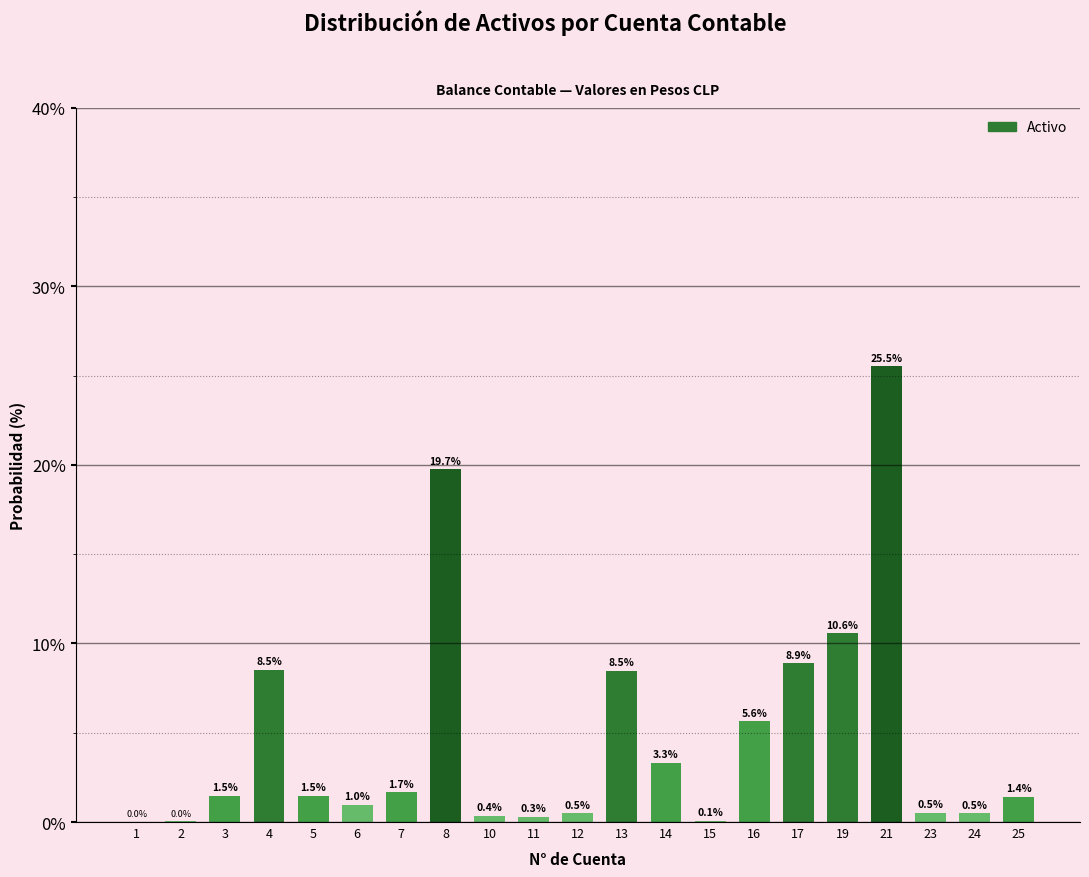

What is the sum of the values at 15 and 8?

19.8